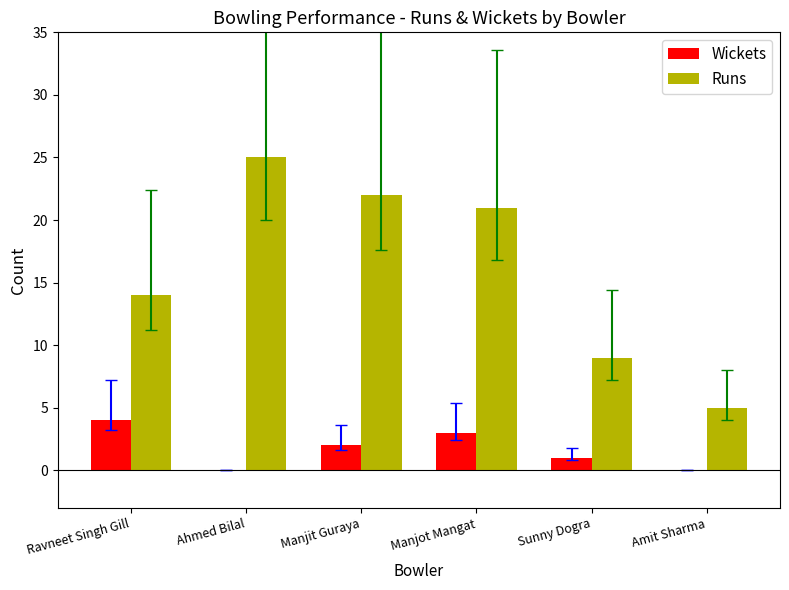

What is the difference between the Runs values at Amit Sharma and Manjit Guraya?

17